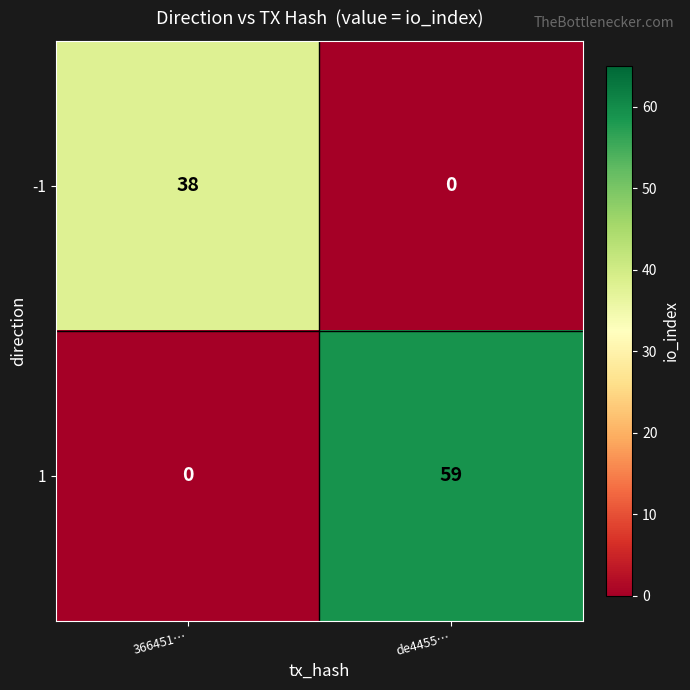

Count the number of categories in the chart.

2